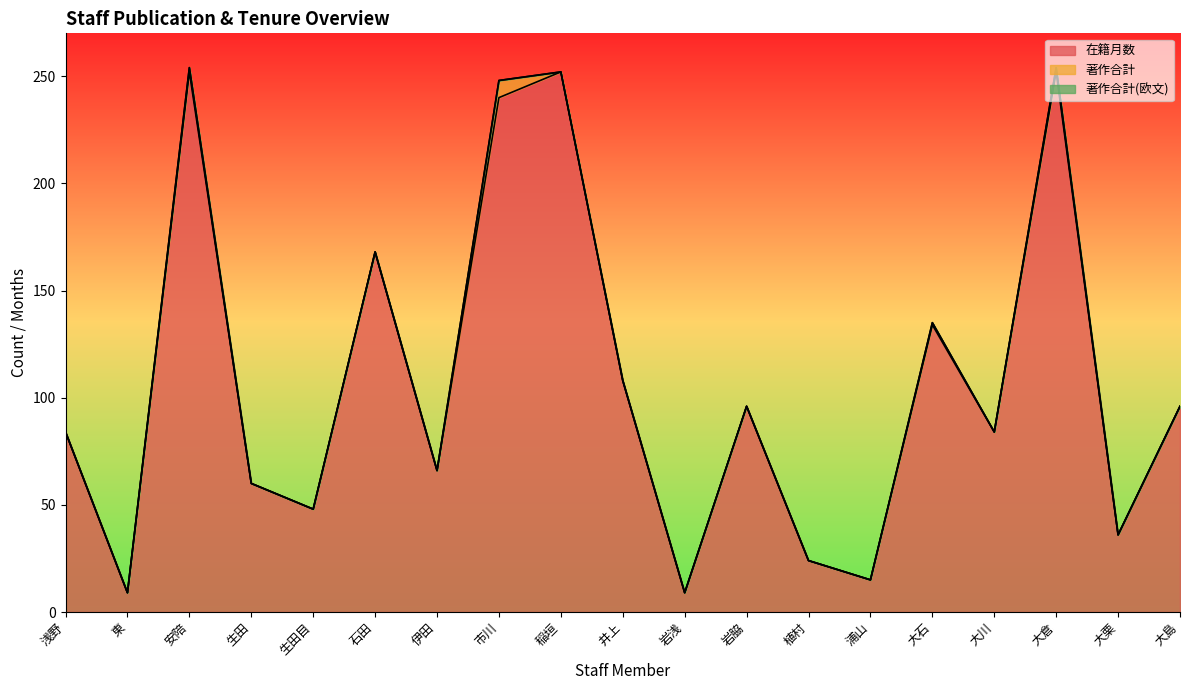

At how many categories does at least one series exceed 208?

4